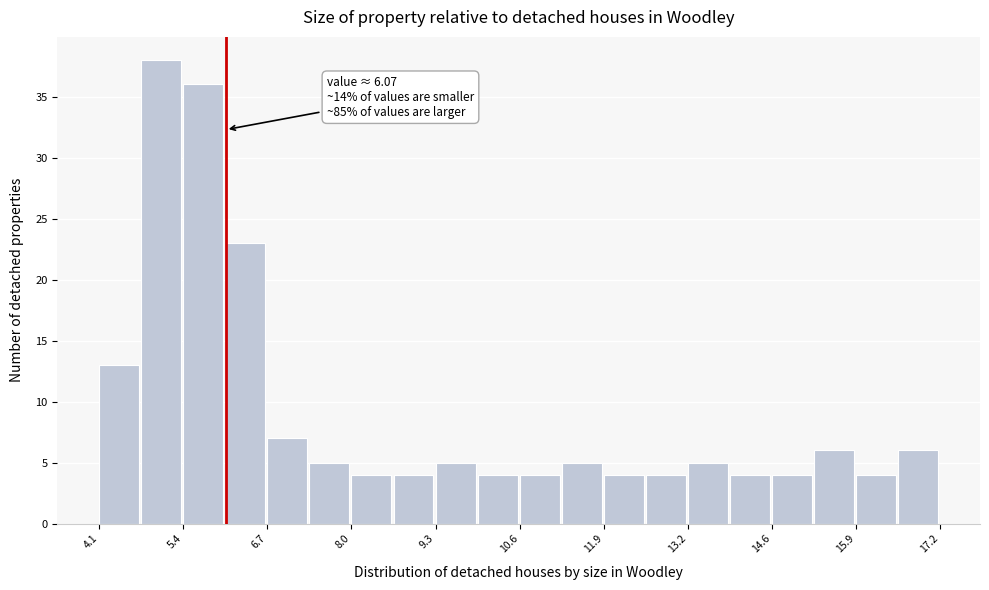

Around what value on the x-axis is the tallest bar? Give the approximate position of its centre, as read against the axis.

5.0